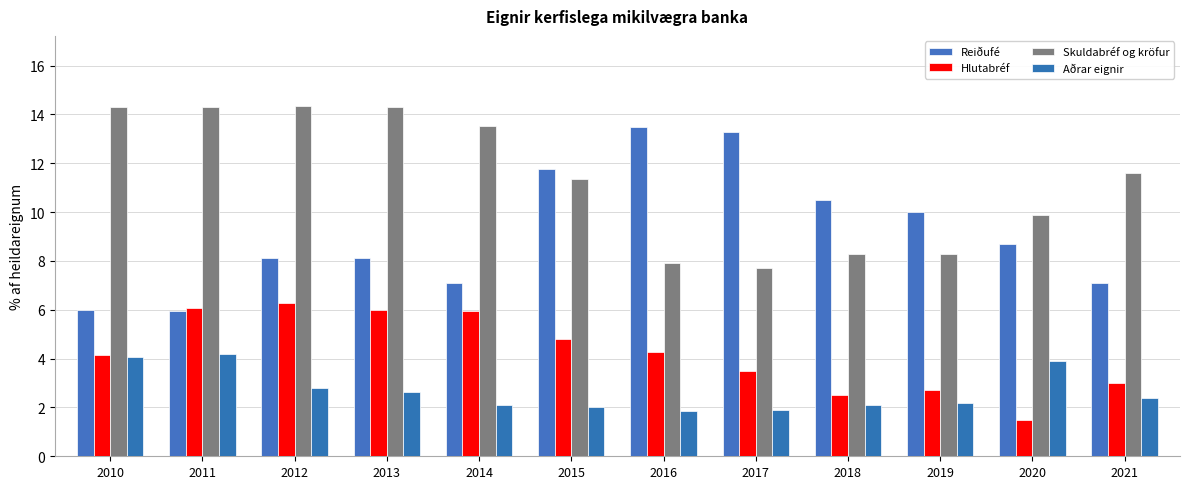

What is the difference between the highest and lowest values at 2015?

9.7